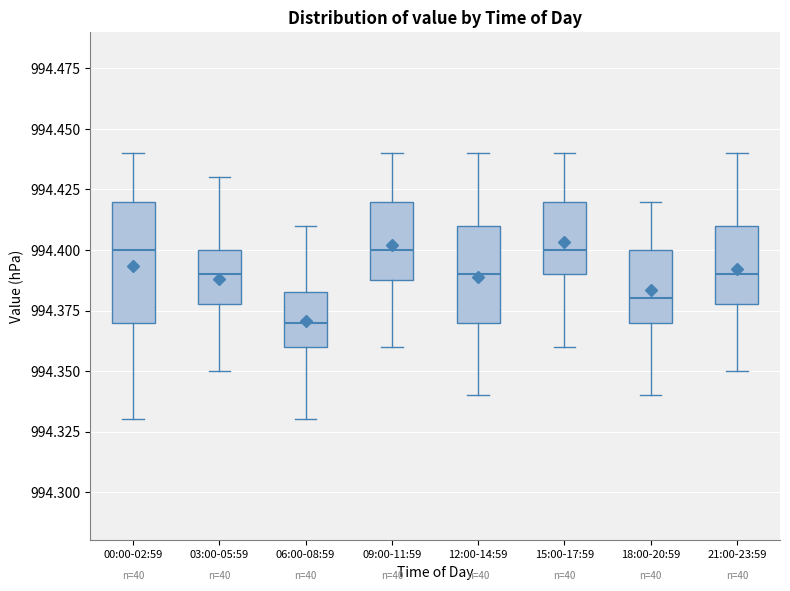

Where is the lower edge of the box for 21:00-23:59 on the y-axis? The values are not printed on the chart, so give them approximately, as read against the axis.

994.380